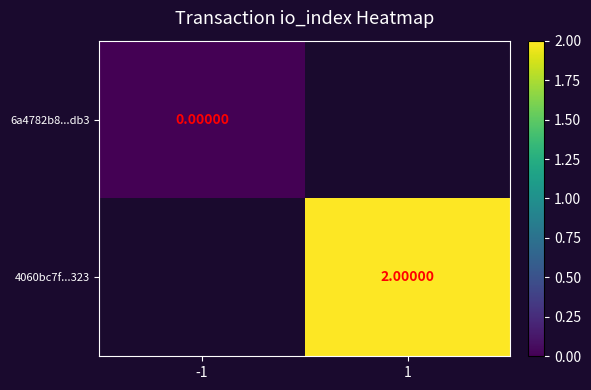

Between -1 and 1, which is larger?

1